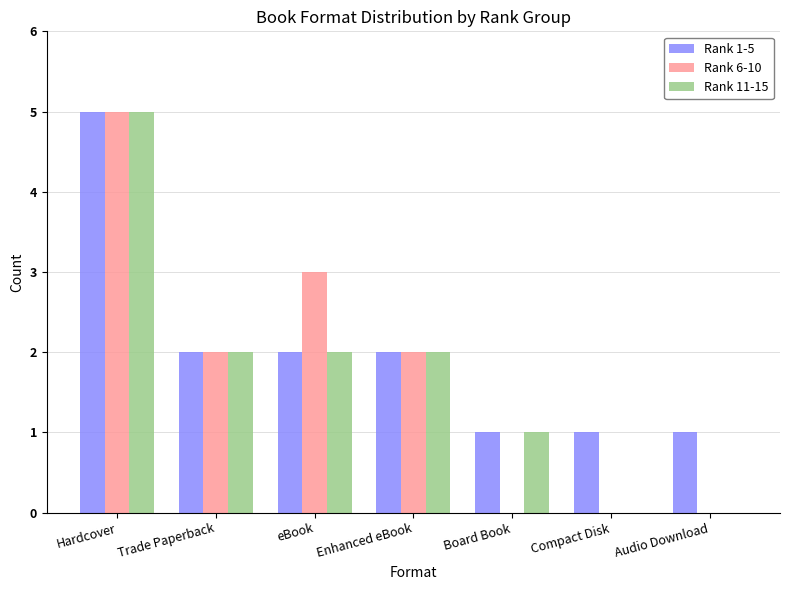

What is the sum of all Rank 6-10 values?

12